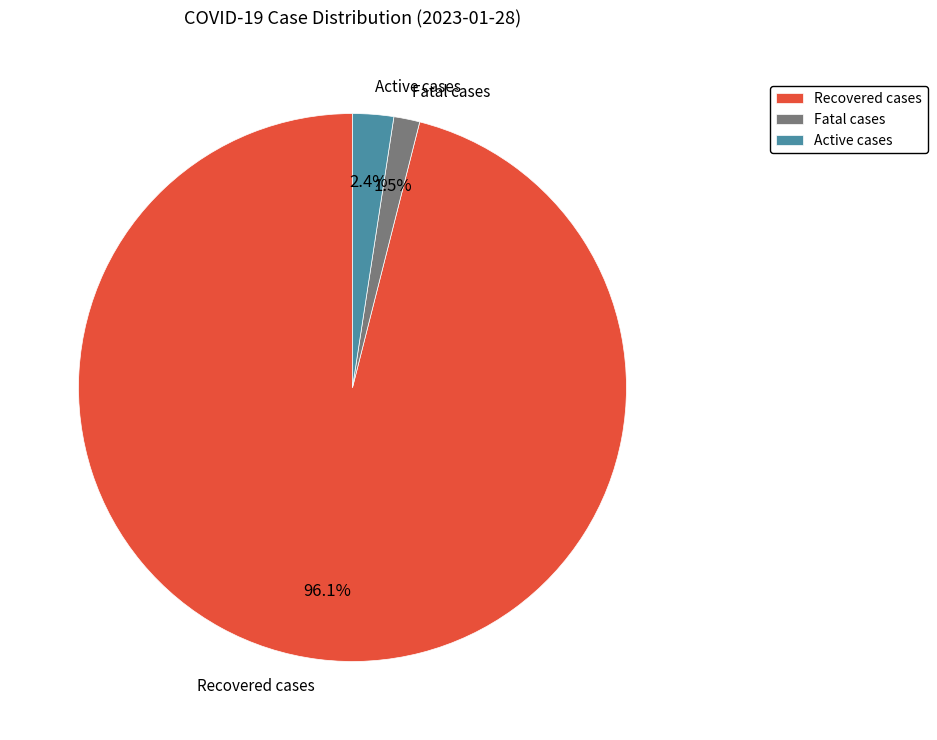

What is the largest slice in the pie chart?

Recovered cases